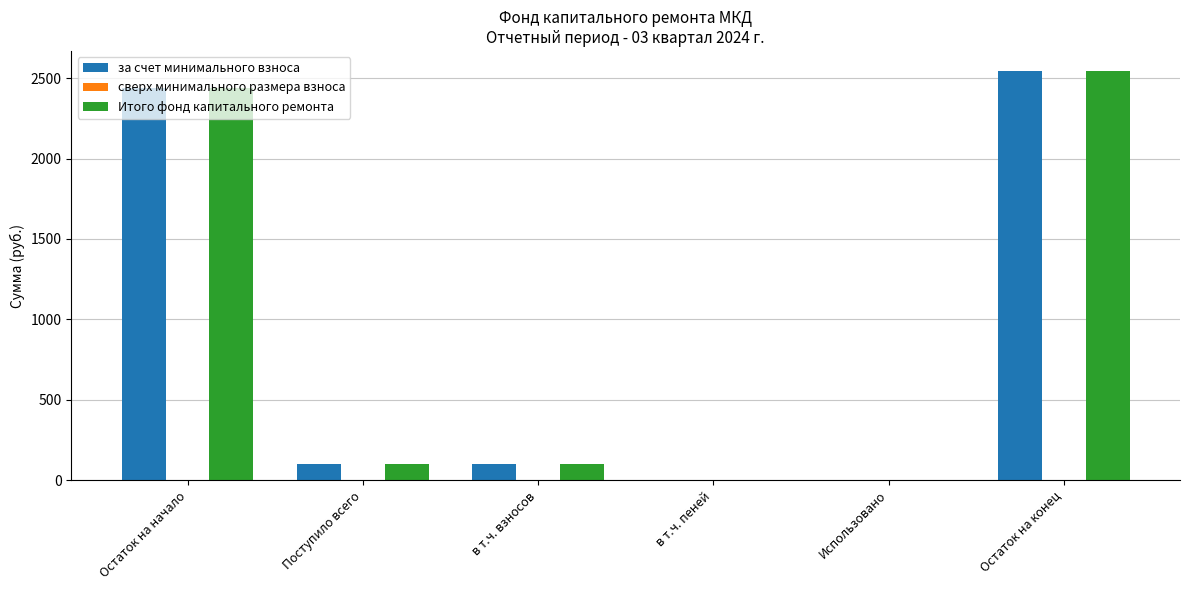

The Итого фонд капитального ремонта series shows 1291.2 at Остаток на начало. True or false?

False